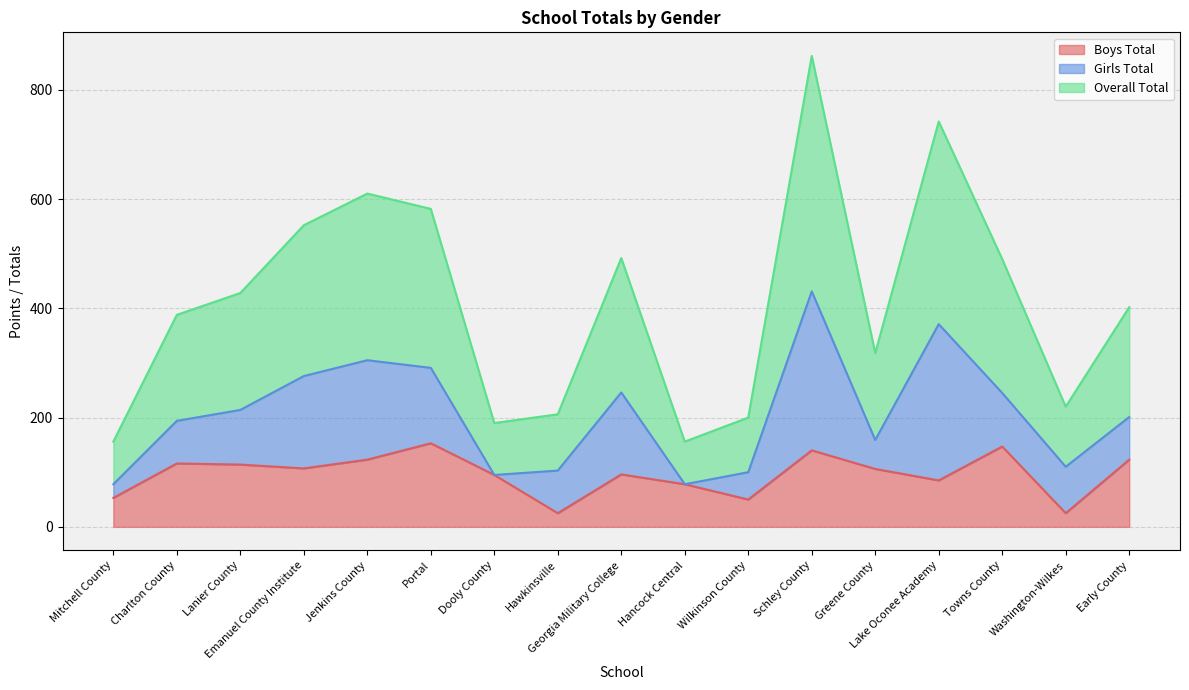

What are all the series names shown in the legend?

Boys Total, Girls Total, Overall Total